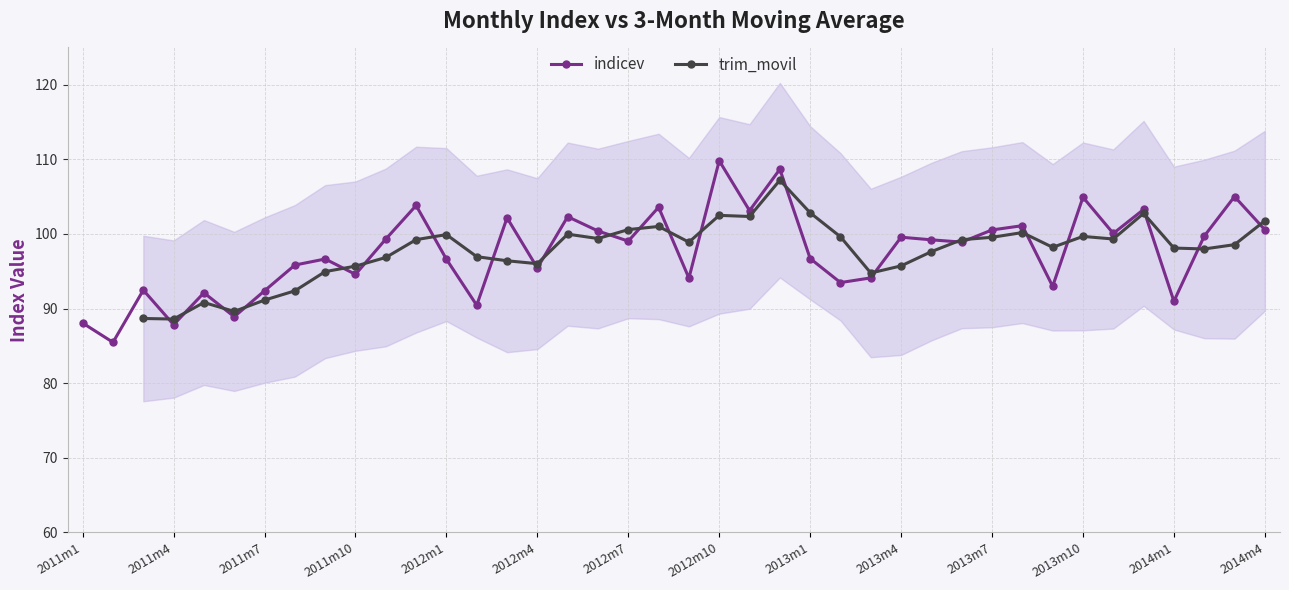

In indicev, how many points are higher than both neighbors (excluding endpoints)?

14